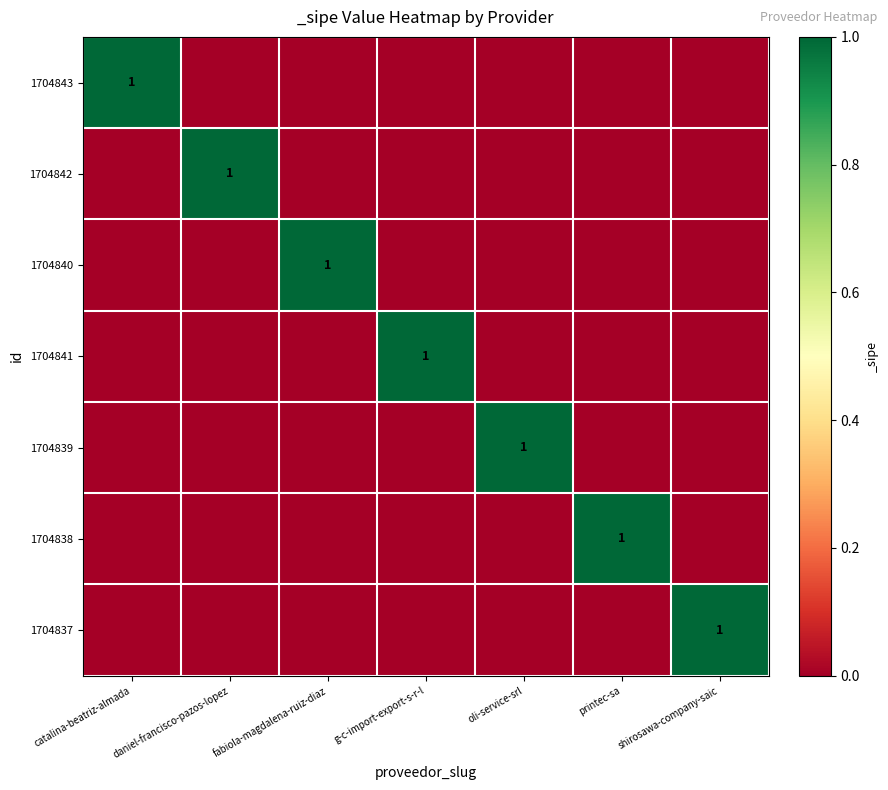

The value of 1704838 at printec-sa is 1. True or false?

True